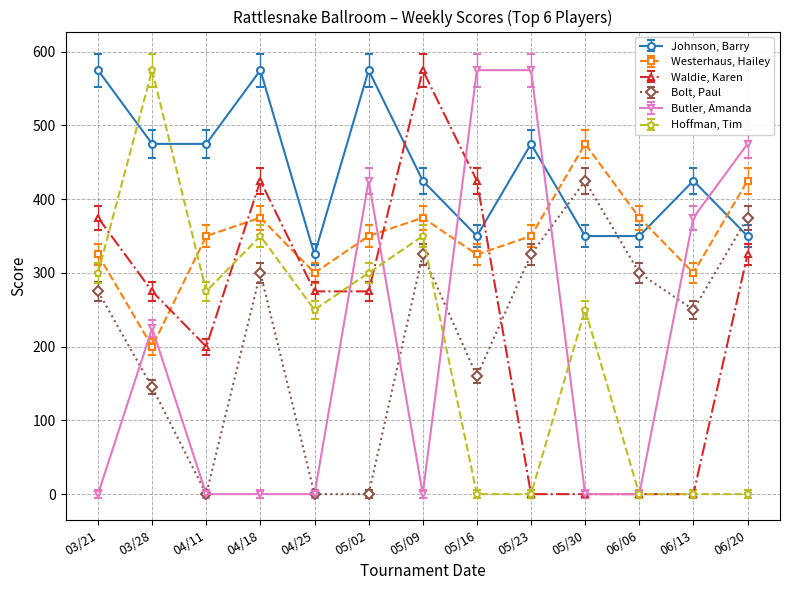

What is the difference between the maximum and second lowest values in the Butler, Amanda series?

575